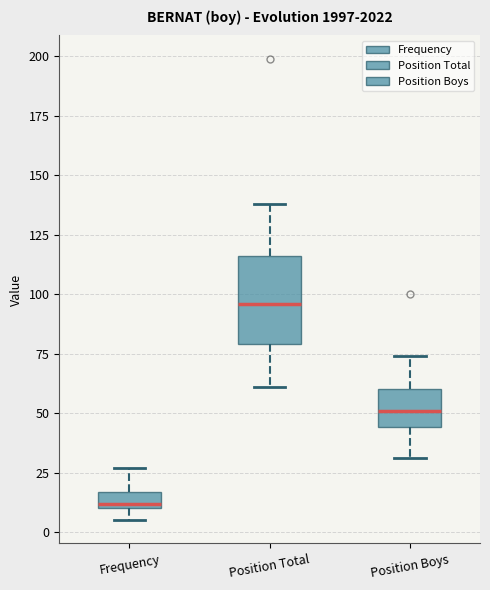

Which box's median line is the highest?

Position Total